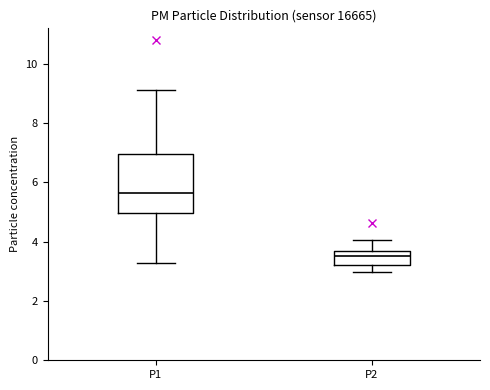

Which box has the highest median line?

P1